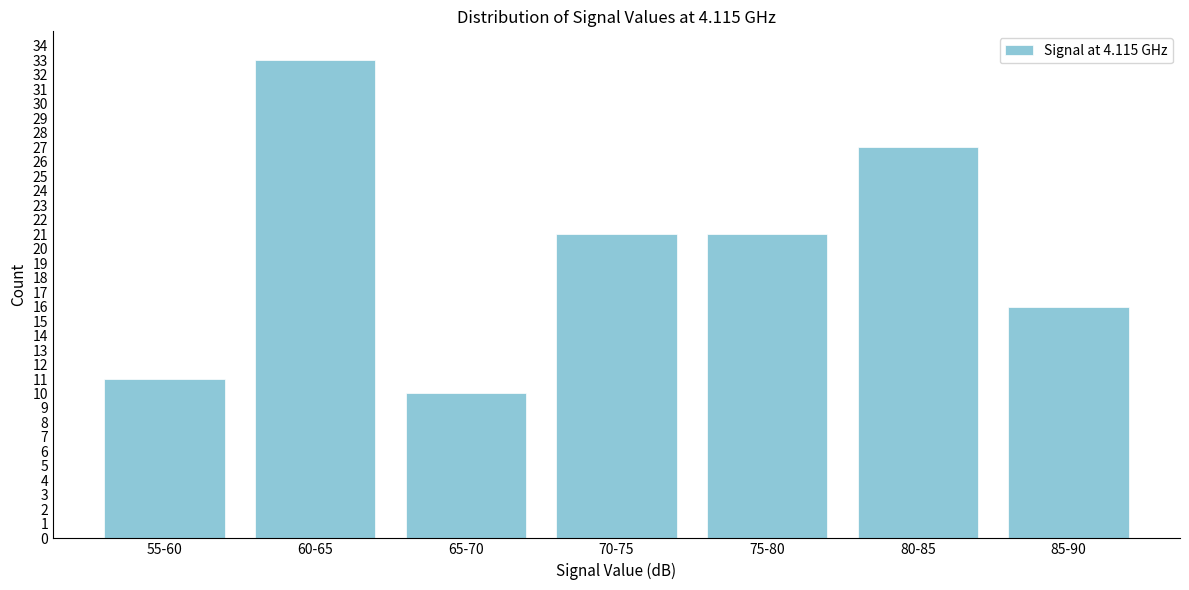

Reading left to right, extract all data points from this chart.

55-60=11	60-65=33	65-70=10	70-75=21	75-80=21	80-85=27	85-90=16